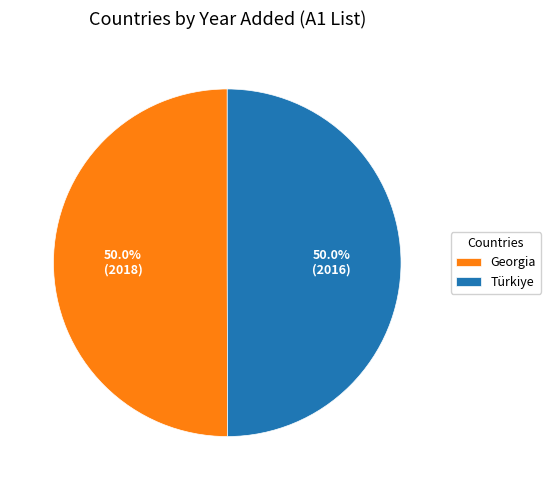

How many slices are in this pie chart?

2